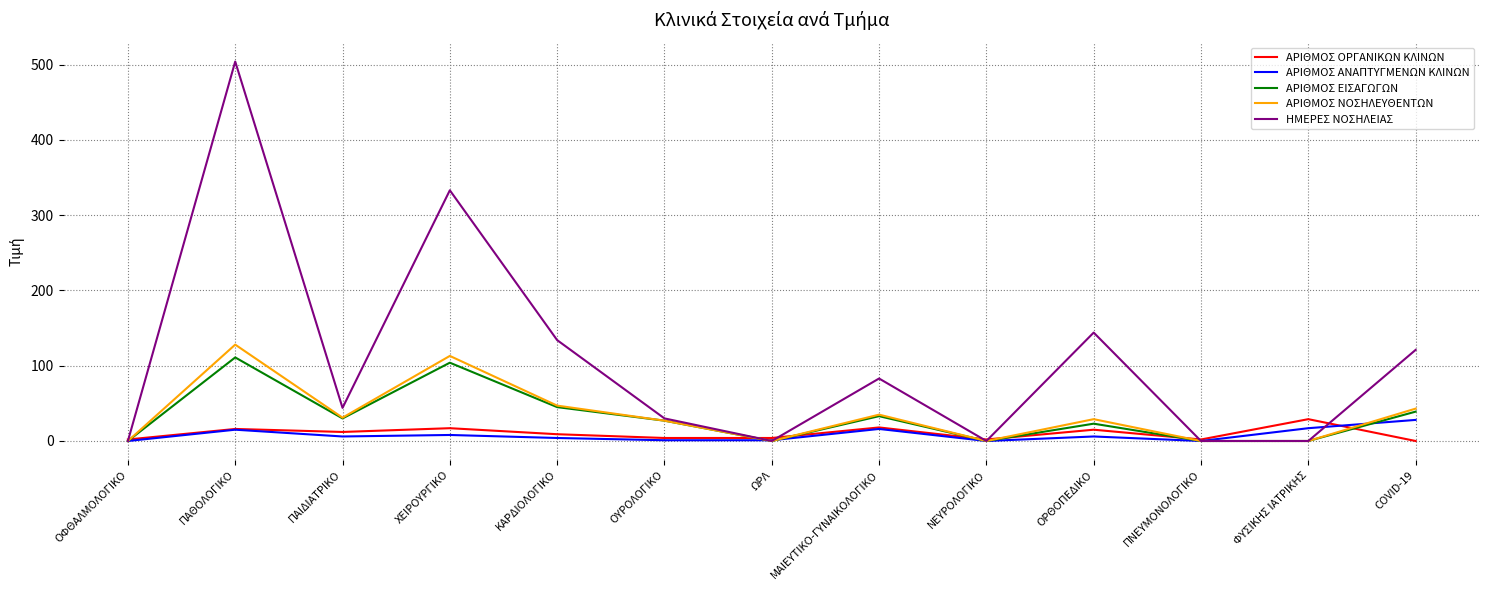

At which label does ΑΡΙΘΜΟΣ ΑΝΑΠΤΥΓΜΕΝΩΝ ΚΛΙΝΩΝ first exceed 6?

ΠΑΘΟΛΟΓΙΚΟ